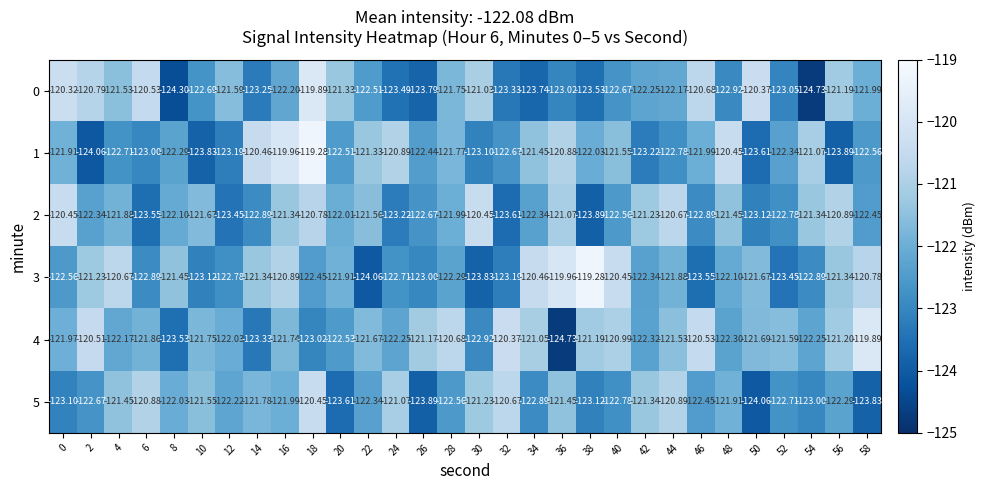

Reading left to right, what are all the values shown in this chart?

0: 0=-120.3	2=-120.8	4=-121.5	6=-120.5	8=-124.3	10=-122.7	12=-121.6	14=-123.2	16=-122.2	18=-119.9	20=-121.3	22=-122.5	24=-123.5	26=-123.8	28=-121.8	30=-121.0	32=-123.3	34=-123.7	36=-123.0	38=-123.5	40=-122.7	42=-122.2	44=-122.2	46=-120.7	48=-122.9	50=-120.4	52=-123.0	54=-124.7	56=-121.2	58=-122.0
1: 0=-121.9	2=-124.1	4=-122.7	6=-123.0	8=-122.3	10=-123.8	12=-123.2	14=-120.5	16=-120.0	18=-119.3	20=-122.5	22=-121.3	24=-120.9	26=-122.4	28=-121.8	30=-123.1	32=-122.7	34=-121.5	36=-120.9	38=-122.0	40=-121.5	42=-123.2	44=-122.8	46=-122.0	48=-120.5	50=-123.6	52=-122.3	54=-121.1	56=-123.9	58=-122.6
2: 0=-120.5	2=-122.3	4=-121.9	6=-123.5	8=-122.1	10=-121.7	12=-123.5	14=-122.9	16=-121.3	18=-120.8	20=-122.0	22=-121.6	24=-123.2	26=-122.7	28=-122.0	30=-120.5	32=-123.6	34=-122.3	36=-121.1	38=-123.9	40=-122.6	42=-121.2	44=-120.7	46=-122.9	48=-121.5	50=-123.1	52=-122.8	54=-121.3	56=-120.9	58=-122.5
3: 0=-122.6	2=-121.2	4=-120.7	6=-122.9	8=-121.5	10=-123.1	12=-122.8	14=-121.3	16=-120.9	18=-122.5	20=-121.9	22=-124.1	24=-122.7	26=-123.0	28=-122.3	30=-123.8	32=-123.2	34=-120.5	36=-120.0	38=-119.3	40=-120.5	42=-122.3	44=-121.9	46=-123.5	48=-122.1	50=-121.7	52=-123.5	54=-122.9	56=-121.3	58=-120.8
4: 0=-122.0	2=-120.5	4=-122.2	6=-121.9	8=-123.5	10=-121.8	12=-122.0	14=-123.3	16=-121.7	18=-123.0	20=-122.5	22=-121.7	24=-122.2	26=-121.2	28=-120.7	30=-122.9	32=-120.4	34=-121.0	36=-124.7	38=-121.2	40=-121.0	42=-122.3	44=-121.5	46=-120.5	48=-122.3	50=-121.7	52=-121.6	54=-122.2	56=-121.2	58=-119.9
5: 0=-123.1	2=-122.7	4=-121.5	6=-120.9	8=-122.0	10=-121.5	12=-122.2	14=-121.8	16=-122.0	18=-120.5	20=-123.6	22=-122.3	24=-121.1	26=-123.9	28=-122.6	30=-121.2	32=-120.7	34=-122.9	36=-121.5	38=-123.1	40=-122.8	42=-121.3	44=-120.9	46=-122.5	48=-121.9	50=-124.1	52=-122.7	54=-123.0	56=-122.3	58=-123.8